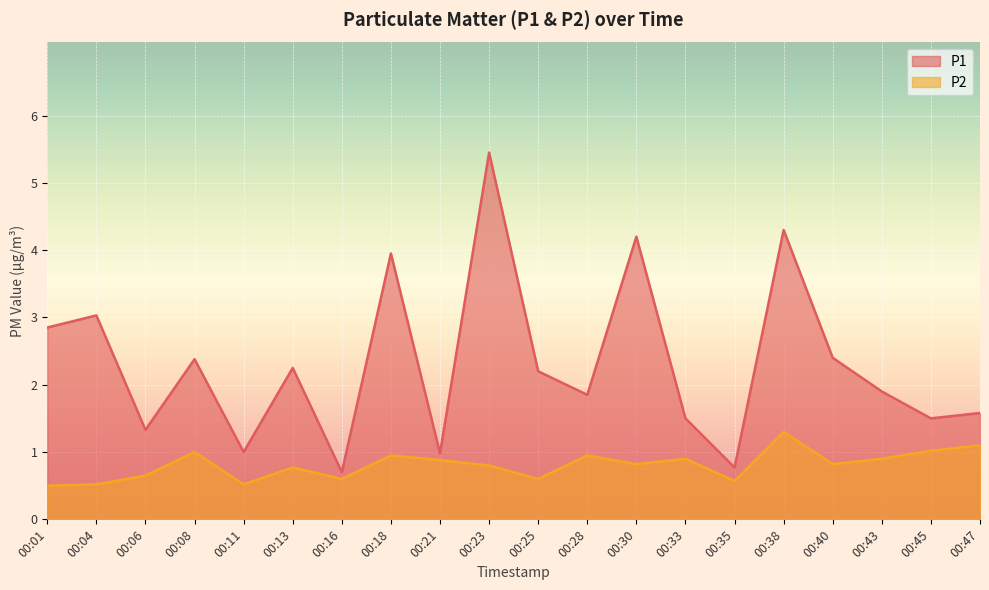

Which series has the largest range (max minus min)?

P1